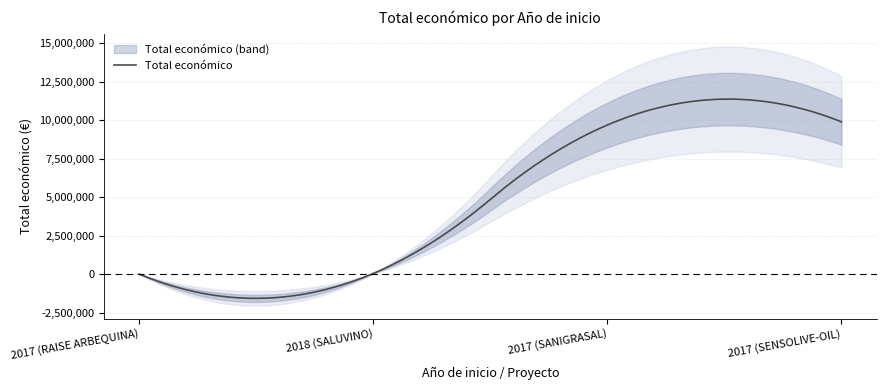

Rank the categories by value from lowest to highest.

2017 (RAISE ARBEQUINA), 2018 (SALUVINO), 2017 (SANIGRASAL), 2017 (SENSOLIVE-OIL)